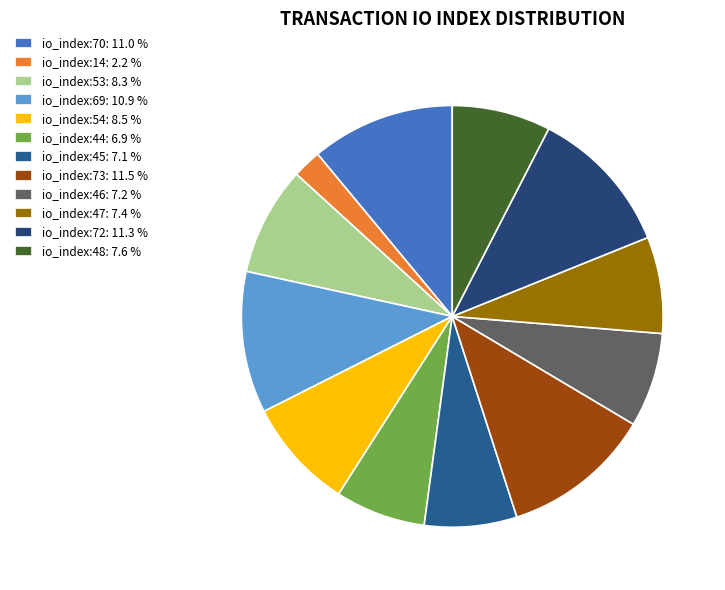

Count the number of slices in the pie.

12